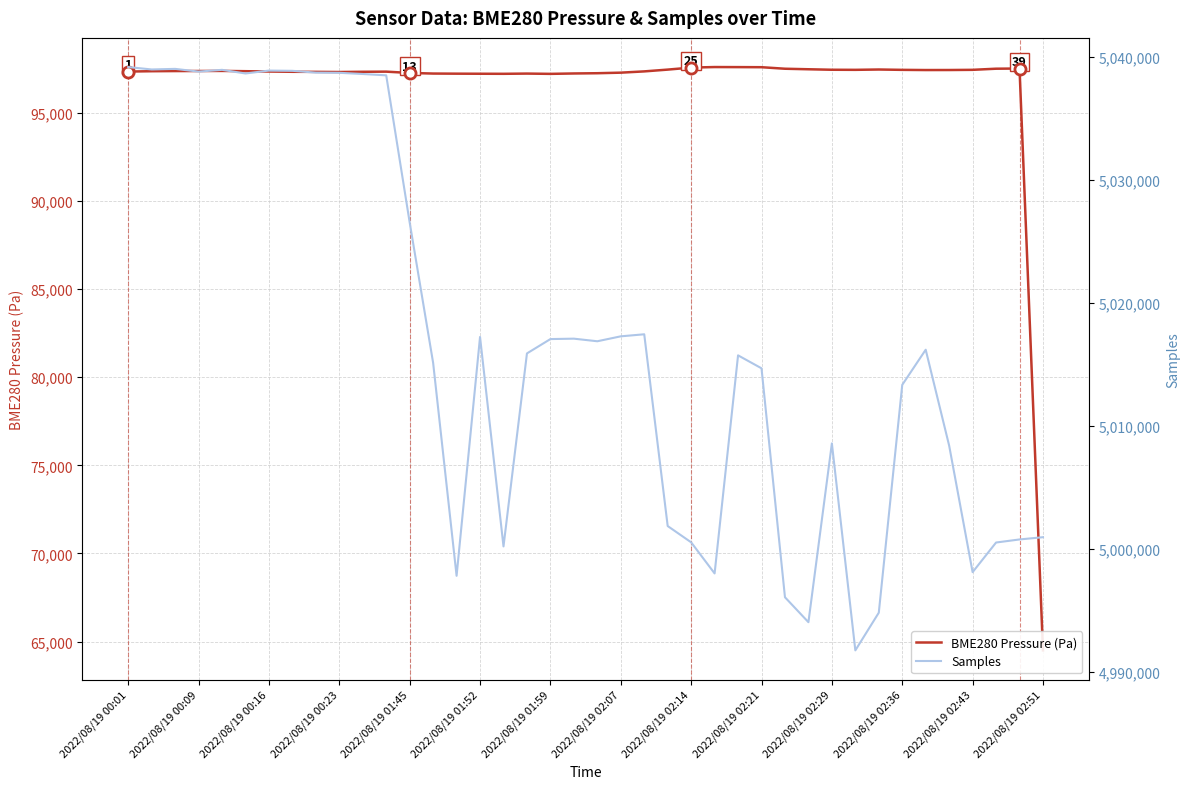

What are all the series names shown in the legend?

BME280 Pressure (Pa), Samples